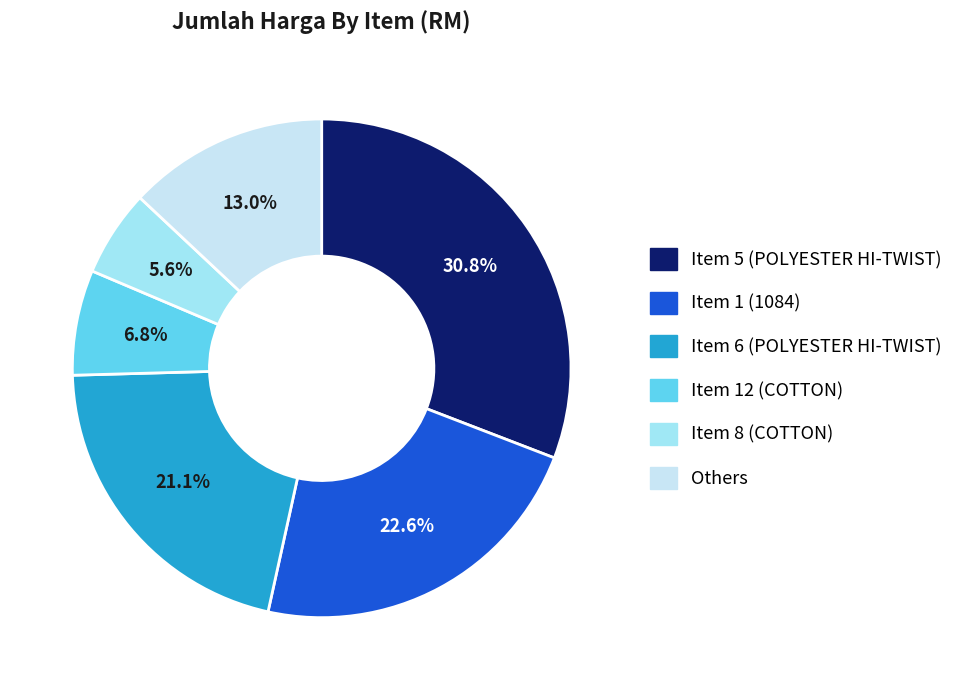

Is there a majority slice in this chart?

No